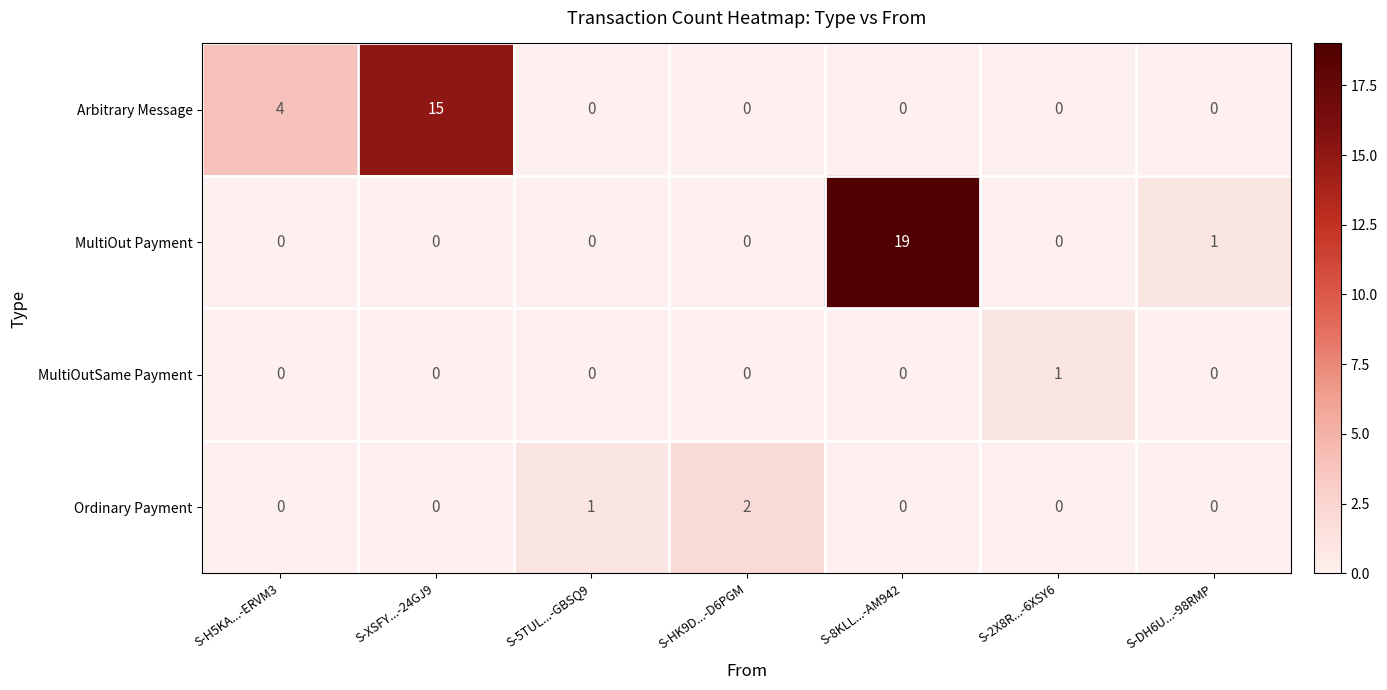

Where is Arbitrary Message nearest to the value 7?

S-H5KA...-ERVM3